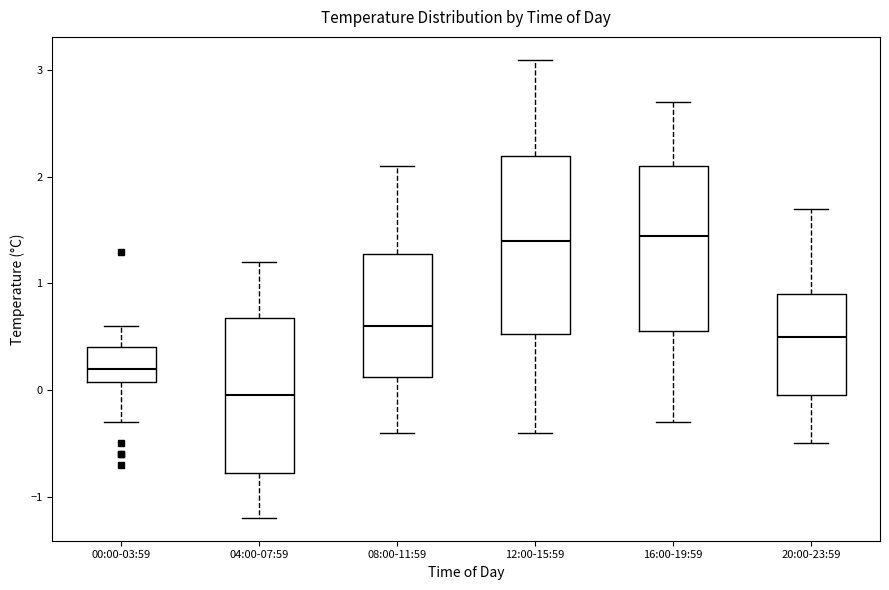

Reading left to right, transcribe this box plot: for each box, give where its median line is, the range the box spans, and where its two whiskers end, as read against the y-axis. The values are not printed on the chart, so give them approximately, as read against the axis.

00:00-03:59: median 0.2, box 0.1 to 0.4, whiskers -0.3 to 0.6
04:00-07:59: median 0.0, box -0.8 to 0.7, whiskers -1.2 to 1.2
08:00-11:59: median 0.6, box 0.1 to 1.3, whiskers -0.4 to 2.1
12:00-15:59: median 1.4, box 0.5 to 2.2, whiskers -0.4 to 3.1
16:00-19:59: median 1.5, box 0.6 to 2.1, whiskers -0.3 to 2.7
20:00-23:59: median 0.5, box 0.0 to 0.9, whiskers -0.5 to 1.7